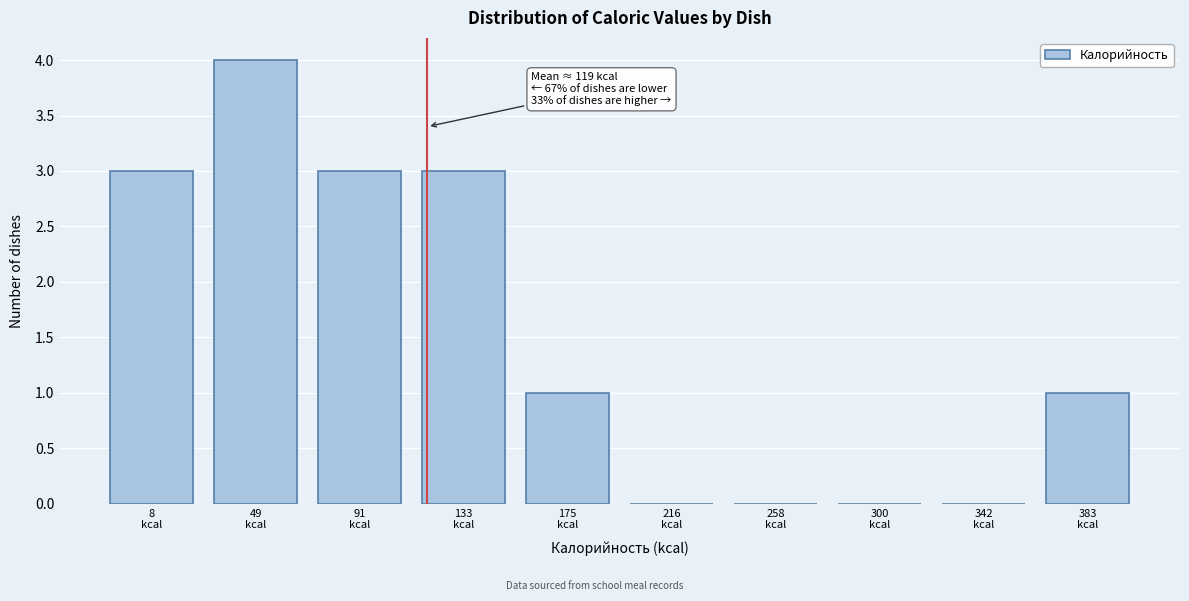

What is the sum of all values?

15